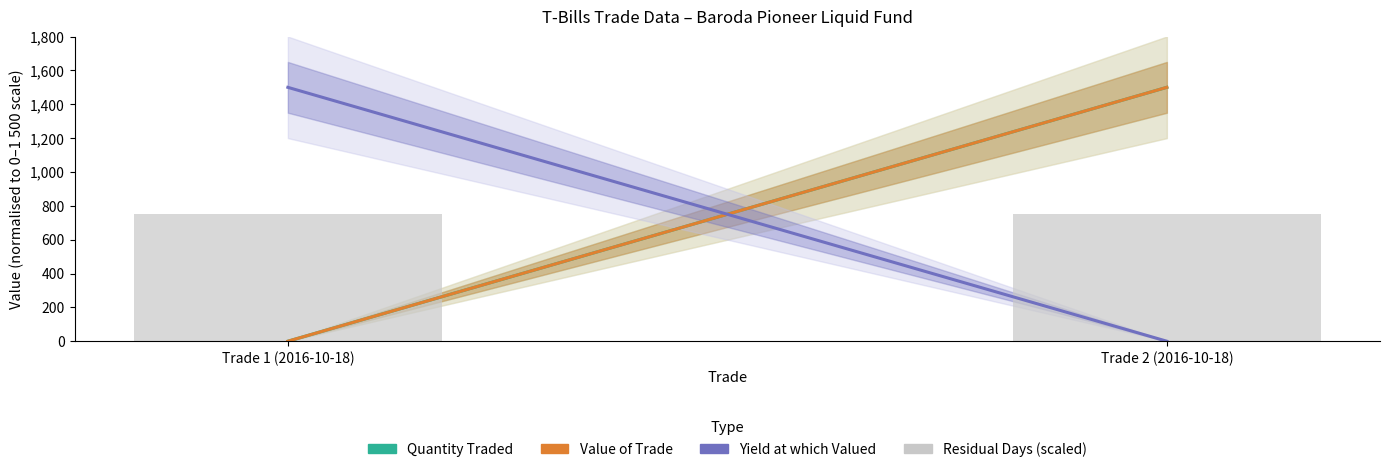

What is the difference between the highest and lowest values at Trade 2 (2016-10-18)?

1500